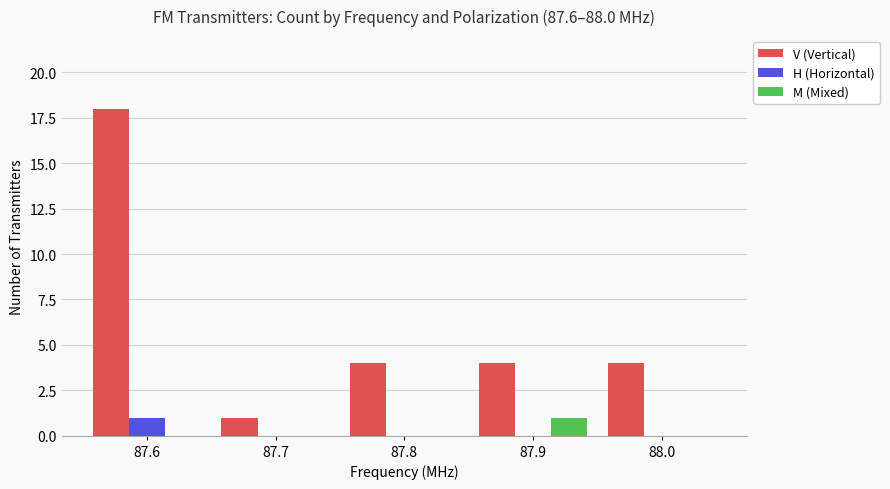

At which label does H (Horizontal) reach its peak?

87.6